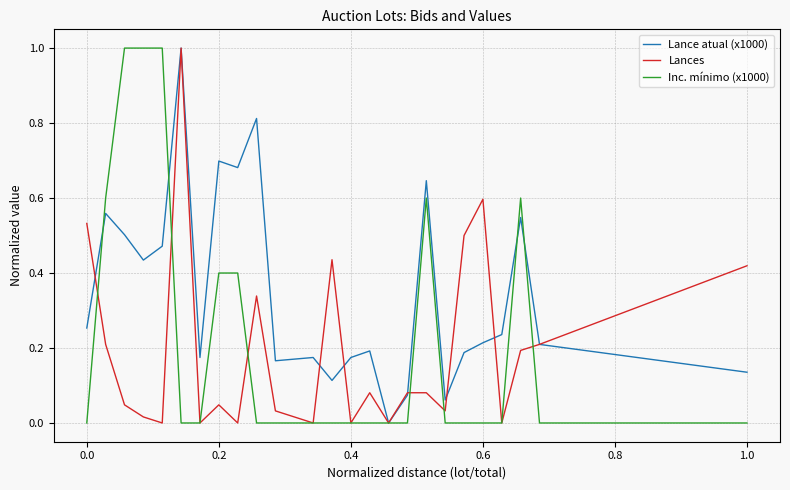

How many lines are shown in the chart?

3